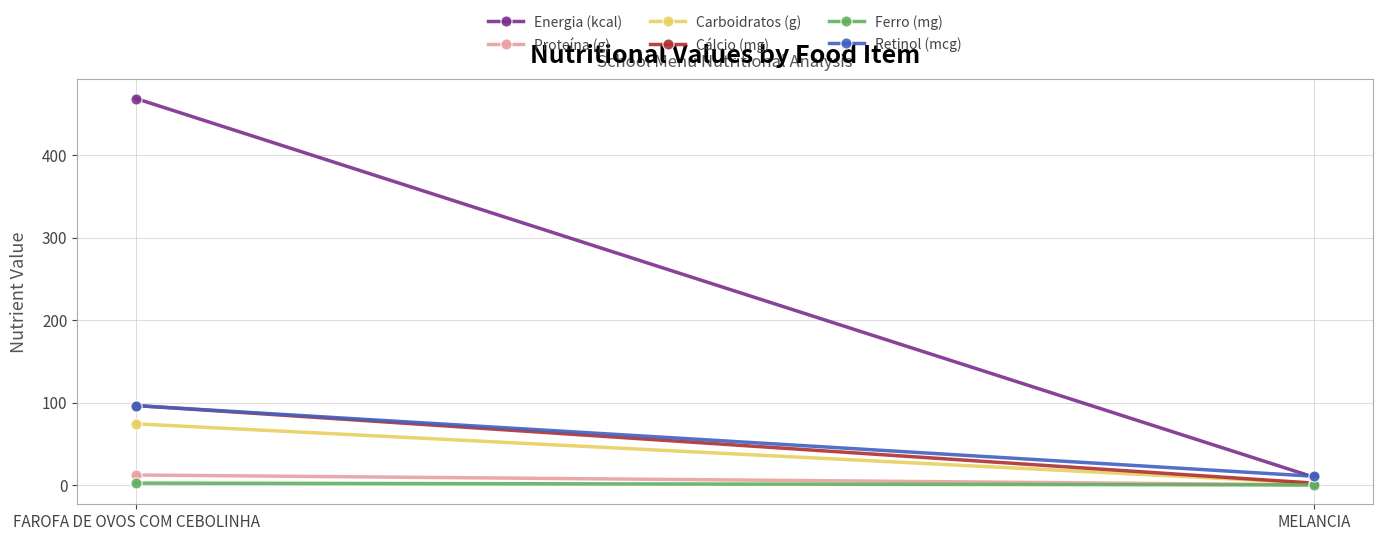

What is the label of the 1st point from the right?

MELANCIA